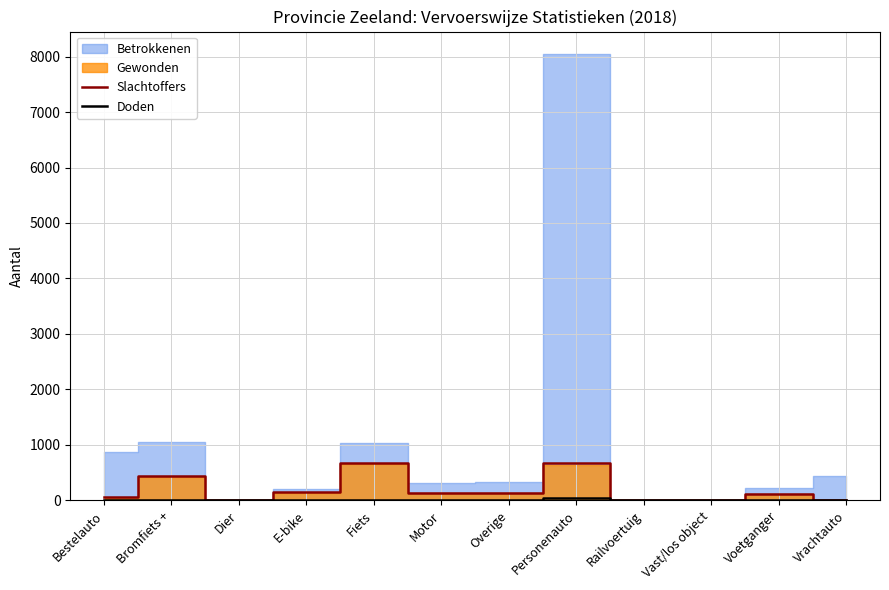

Reading left to right, extract all data points from this chart.

Slachtoffers: 55	430	3	143	672	138	140	672	0	0	108	12
Doden: 5	5	0	10	13	9	1	34	0	0	2	0